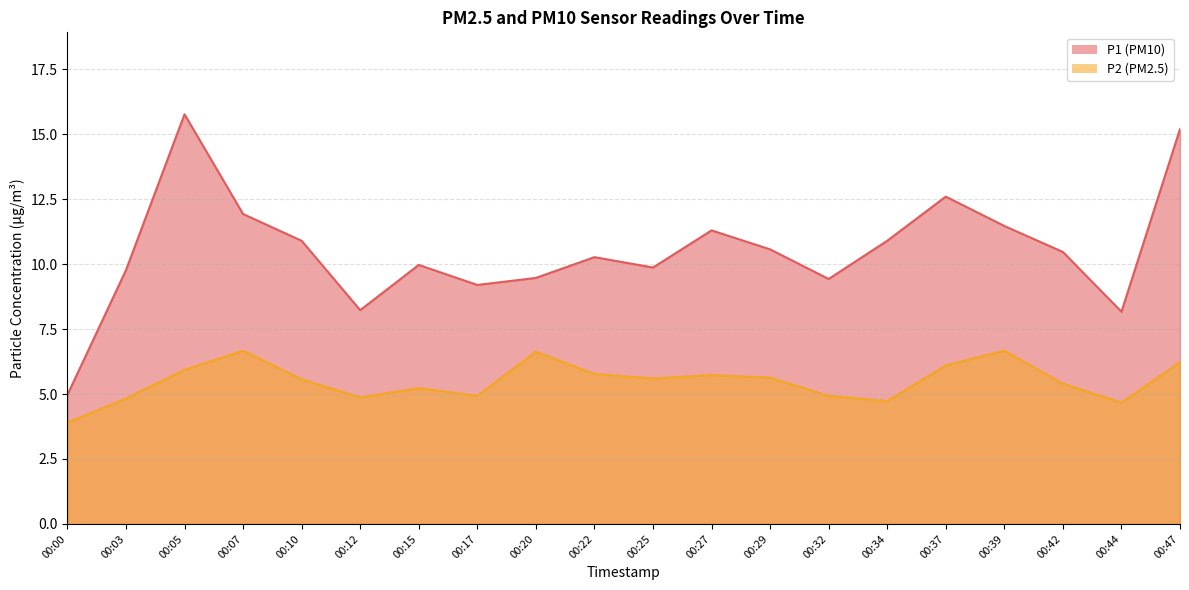

True or false: P2 and P1 intersect in this chart.

False